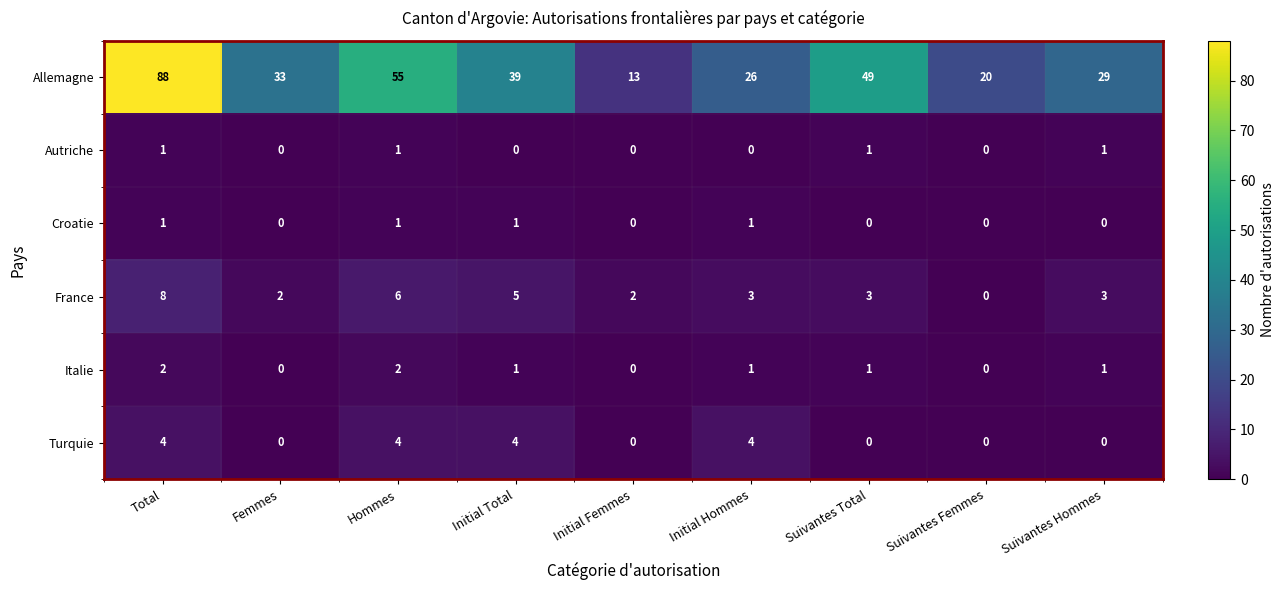

The France series shows 1 at Suivantes Hommes. True or false?

False